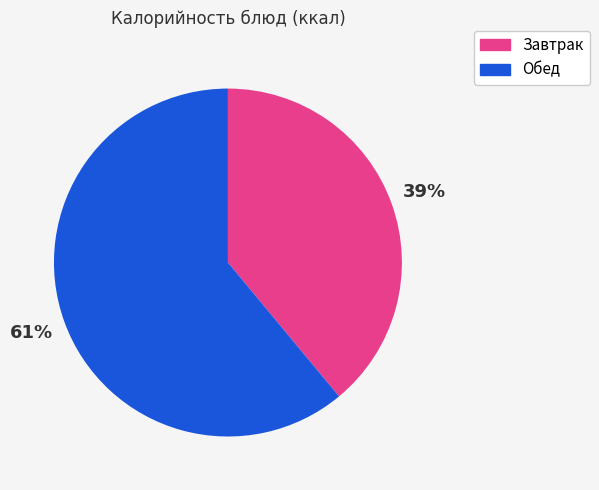

Is there any slice that represents more than half of the pie?

Yes